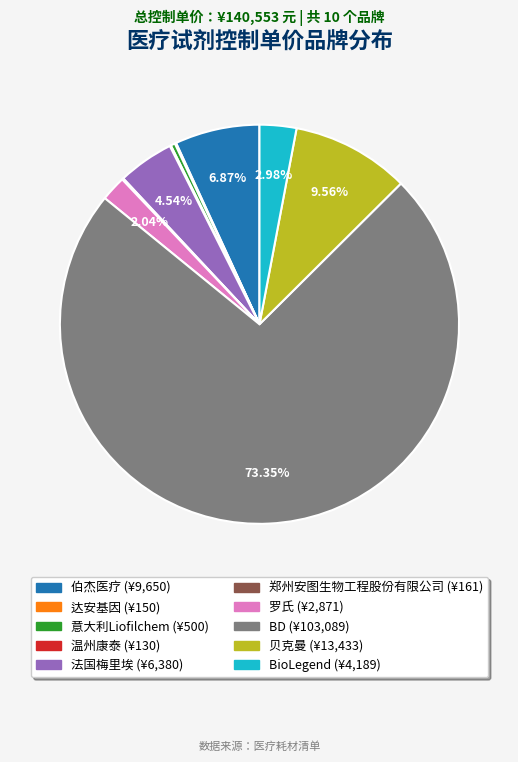

The BioLegend slice represents 3% of the pie. True or false?

True